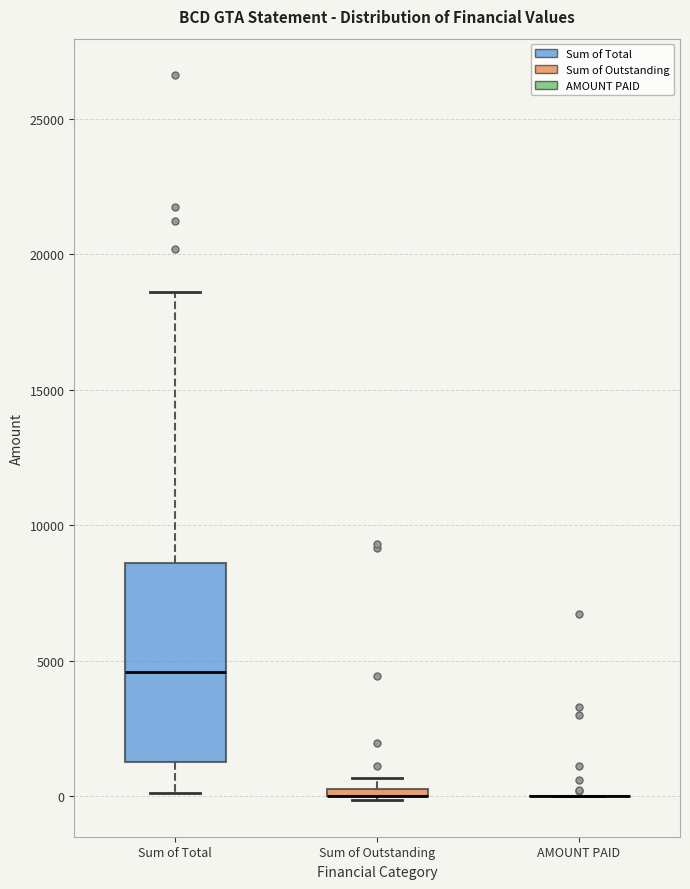

Comparing the boxes themselves (not the whiskers), which one is the tallest?

Sum of Total